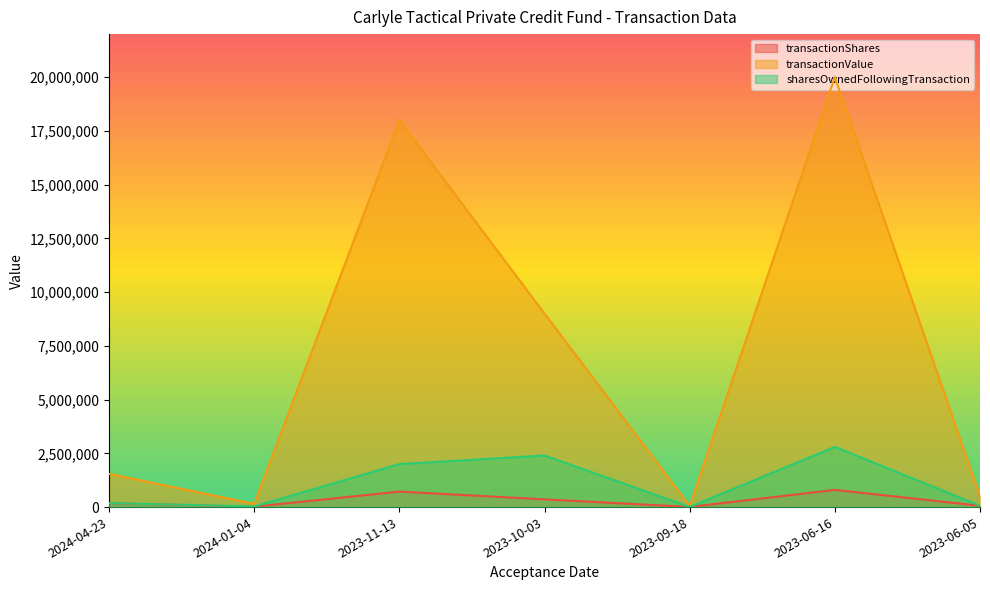

What position from the right is 2023-11-13?

5